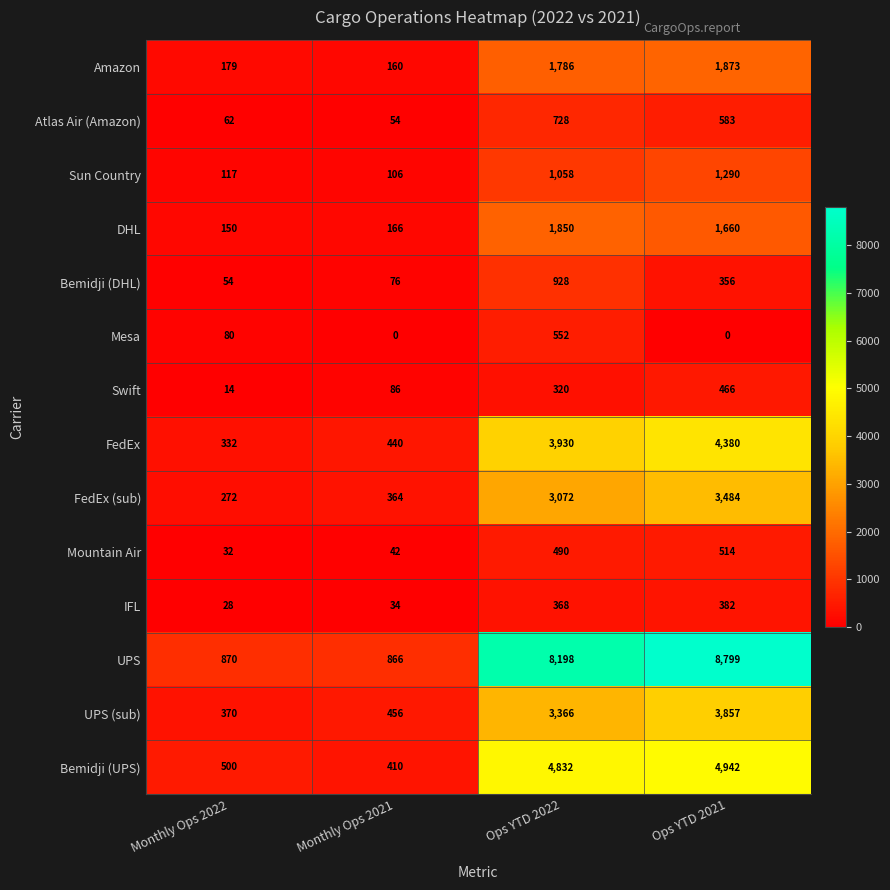

Which series has the largest total across all categories?

UPS